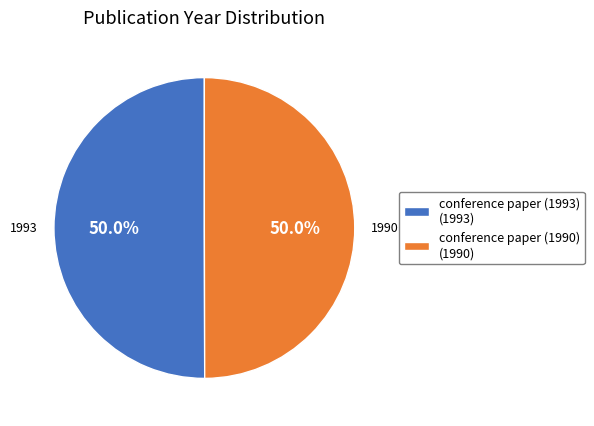

Approximately how many times larger is the value at conference paper (1993) (1993) compared to conference paper (1990) (1990)?

1.0